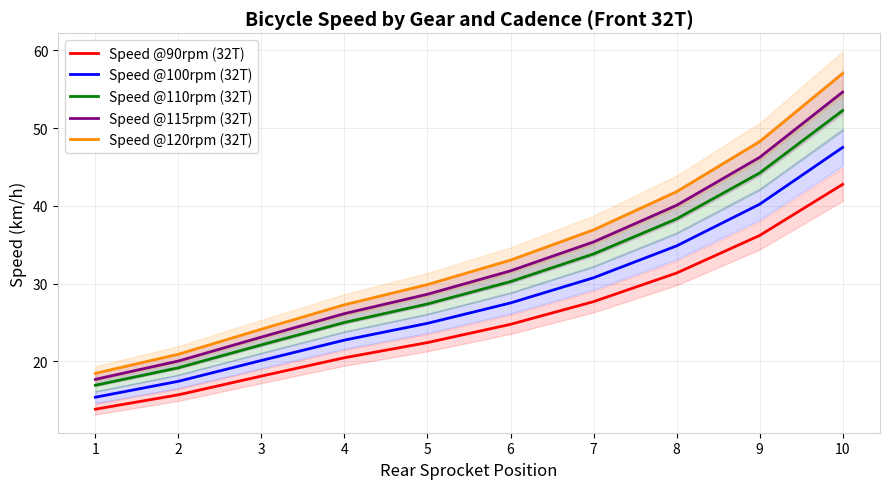

What is the spread (max minus min) of values at 5?

7.5